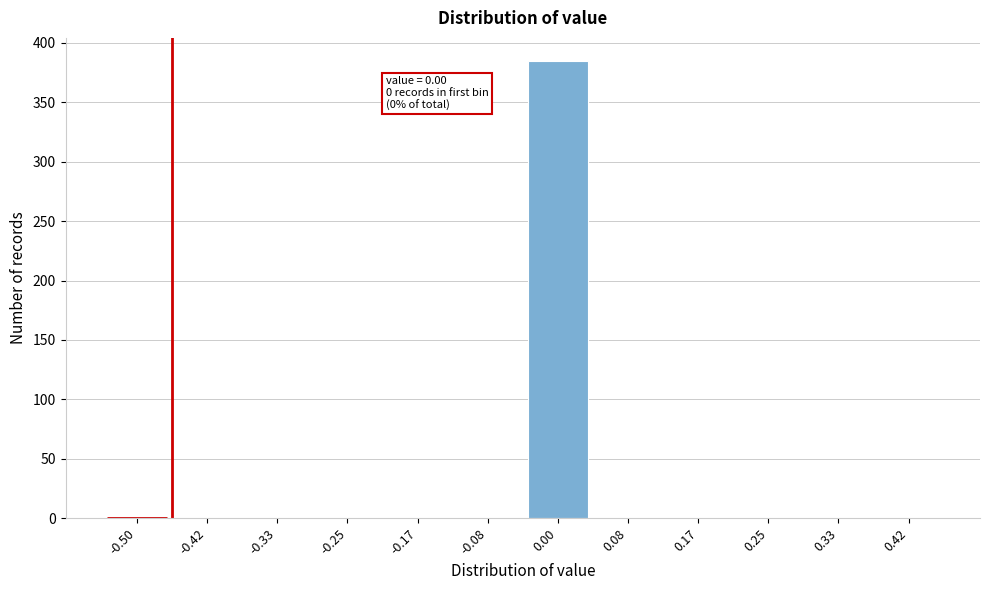

Reading left to right, extract all data points from this chart.

-0.50=0	-0.42=0	-0.33=0	-0.25=0	-0.17=0	-0.08=0	0.00=385	0.08=0	0.17=0	0.25=0	0.33=0	0.42=0